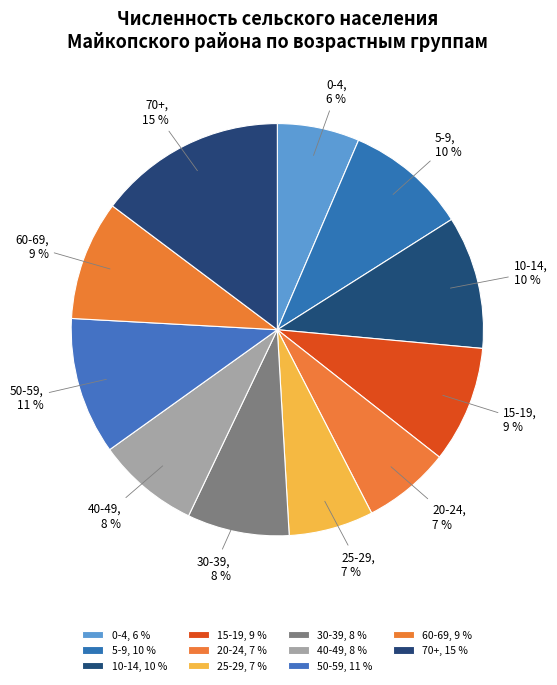

To the nearest percent, what is the combined percentage of 40-49 and 30-39?

16%